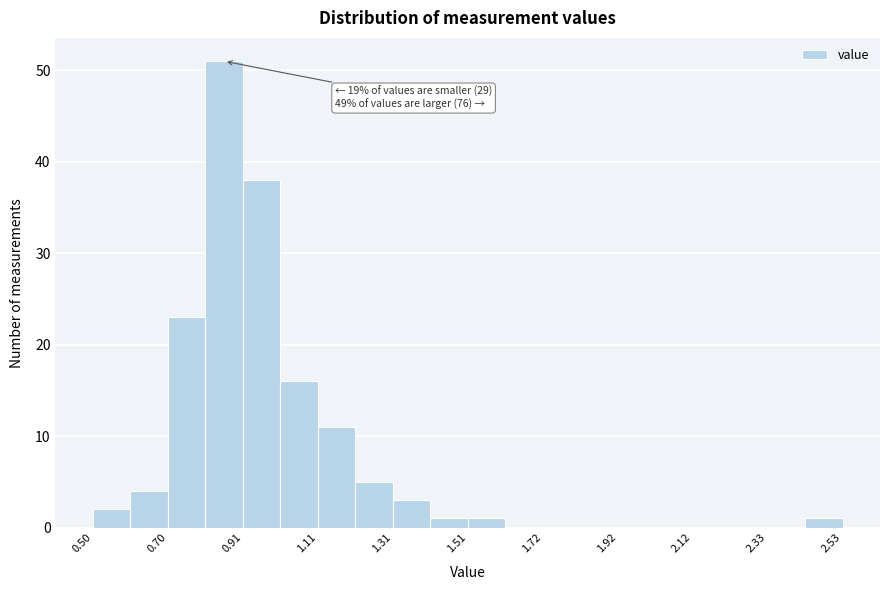

Read against the x-axis, roughly where is the centre of the tallest bar?

0.85